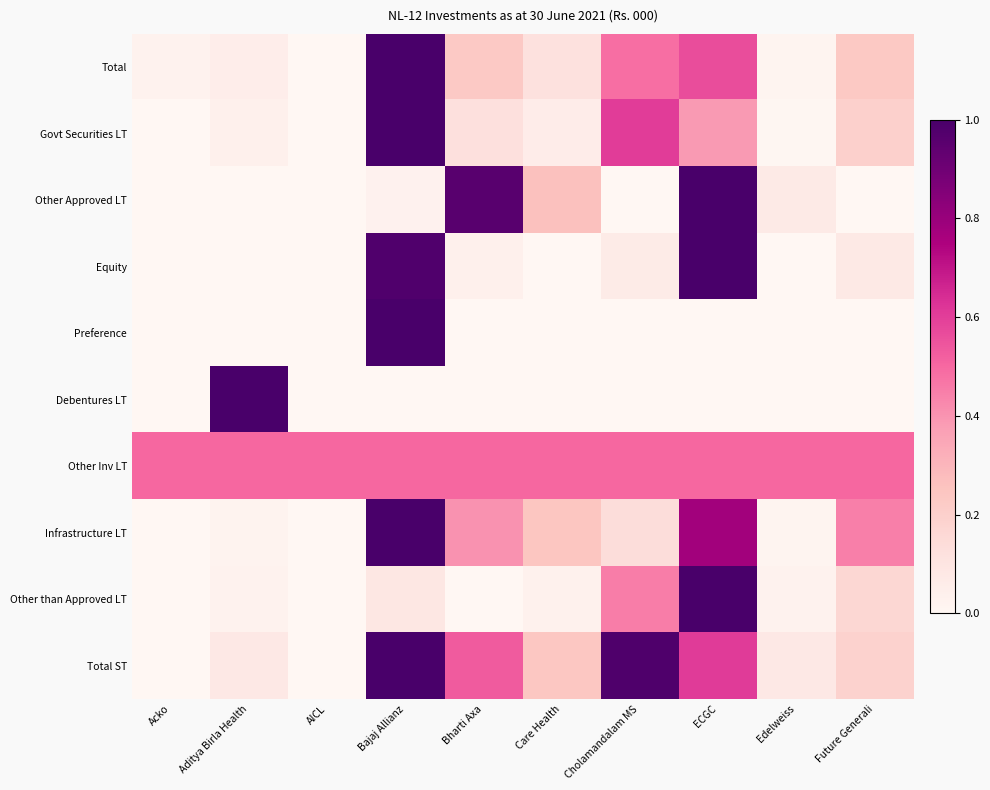

Reading left to right, list all the values displayed in this chart.

Total: Acko=0.0	Aditya Birla Health=0.1	AICL=0.0	Bajaj Allianz=1.0	Bharti Axa=0.2	Care Health=0.1	Cholamandalam MS=0.5	ECGC=0.6	Edelweiss=0.0	Future Generali=0.2
Govt Securities LT: Acko=0.0	Aditya Birla Health=0.0	AICL=0.0	Bajaj Allianz=1.0	Bharti Axa=0.1	Care Health=0.1	Cholamandalam MS=0.6	ECGC=0.4	Edelweiss=0.0	Future Generali=0.2
Other Approved LT: Acko=0.0	Aditya Birla Health=0.0	AICL=0.0	Bajaj Allianz=0.0	Bharti Axa=1.0	Care Health=0.3	Cholamandalam MS=0.0	ECGC=1.0	Edelweiss=0.1	Future Generali=0.0
Equity: Acko=0.0	Aditya Birla Health=0.0	AICL=0.0	Bajaj Allianz=1.0	Bharti Axa=0.0	Care Health=0.0	Cholamandalam MS=0.1	ECGC=1.0	Edelweiss=0.0	Future Generali=0.1
Preference: Acko=0.0	Aditya Birla Health=0.0	AICL=0.0	Bajaj Allianz=1.0	Bharti Axa=0.0	Care Health=0.0	Cholamandalam MS=0.0	ECGC=0.0	Edelweiss=0.0	Future Generali=0.0
Debentures LT: Acko=0.0	Aditya Birla Health=1.0	AICL=0.0	Bajaj Allianz=0.0	Bharti Axa=0.0	Care Health=0.0	Cholamandalam MS=0.0	ECGC=0.0	Edelweiss=0.0	Future Generali=0.0
Other Inv LT: Acko=0.5	Aditya Birla Health=0.5	AICL=0.5	Bajaj Allianz=0.5	Bharti Axa=0.5	Care Health=0.5	Cholamandalam MS=0.5	ECGC=0.5	Edelweiss=0.5	Future Generali=0.5
Infrastructure LT: Acko=0.0	Aditya Birla Health=0.0	AICL=0.0	Bajaj Allianz=1.0	Bharti Axa=0.4	Care Health=0.2	Cholamandalam MS=0.1	ECGC=0.8	Edelweiss=0.0	Future Generali=0.4
Other than Approved LT: Acko=0.0	Aditya Birla Health=0.0	AICL=0.0	Bajaj Allianz=0.1	Bharti Axa=0.0	Care Health=0.0	Cholamandalam MS=0.5	ECGC=1.0	Edelweiss=0.0	Future Generali=0.2
Total ST: Acko=0.0	Aditya Birla Health=0.1	AICL=0.0	Bajaj Allianz=1.0	Bharti Axa=0.5	Care Health=0.2	Cholamandalam MS=1.0	ECGC=0.6	Edelweiss=0.1	Future Generali=0.2